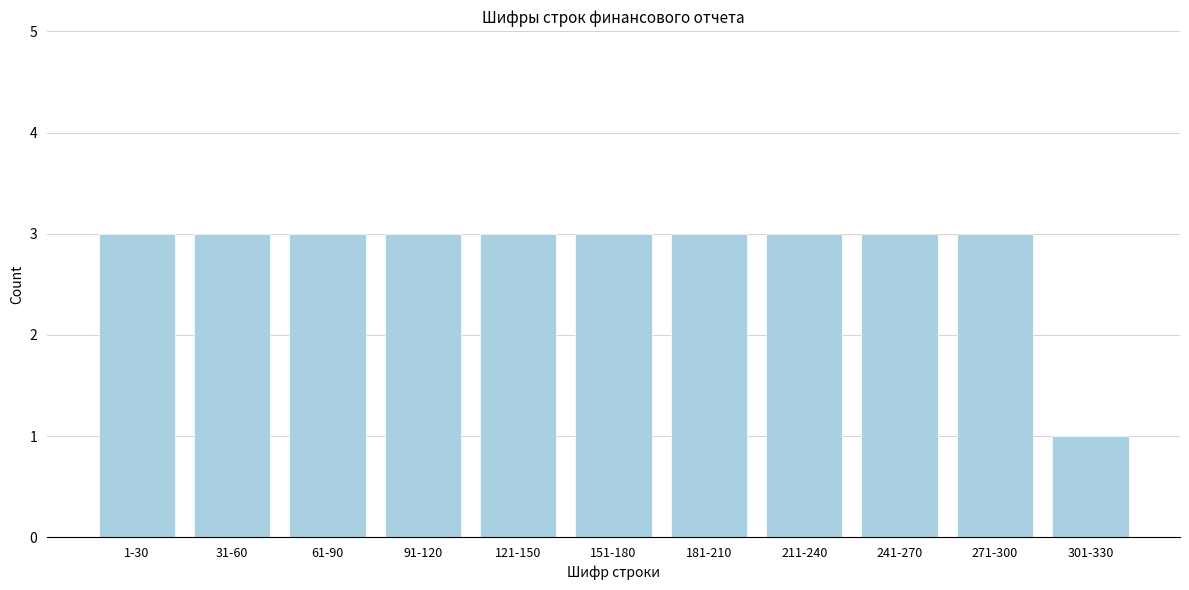

Reading left to right, list all the values displayed in this chart.

3	3	3	3	3	3	3	3	3	3	1